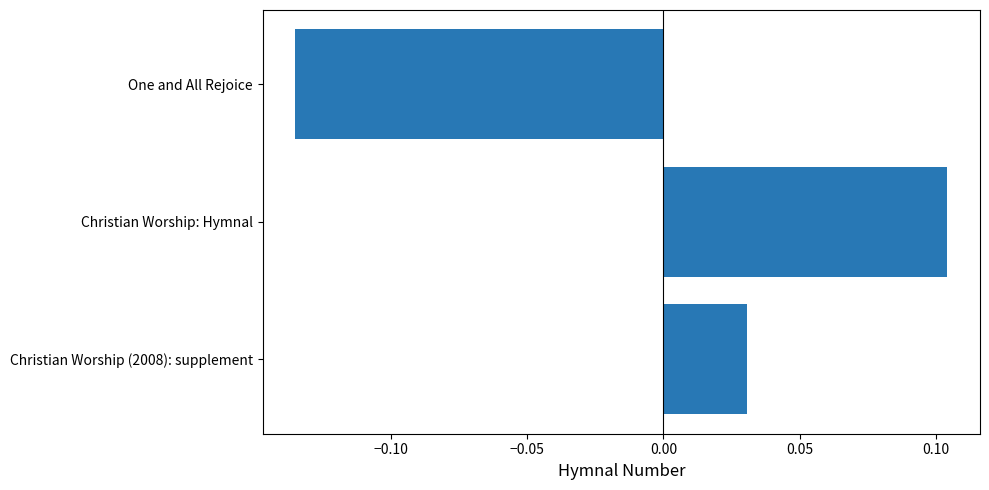

How many bars are there in total?

3